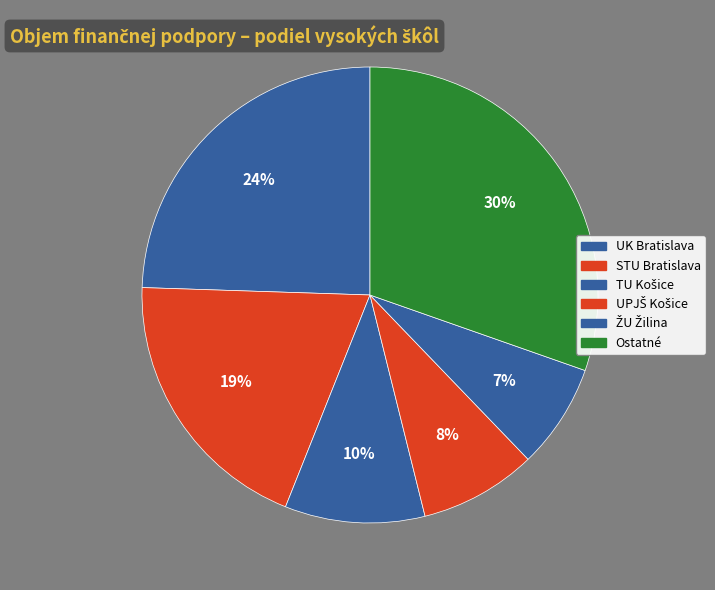

Count the number of slices in the pie.

6